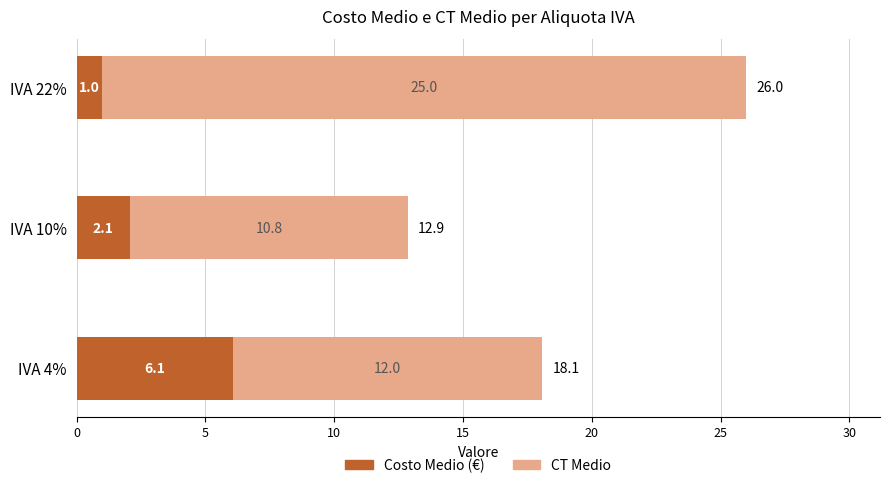

At which label does Costo Medio (€) reach its minimum?

IVA 22%